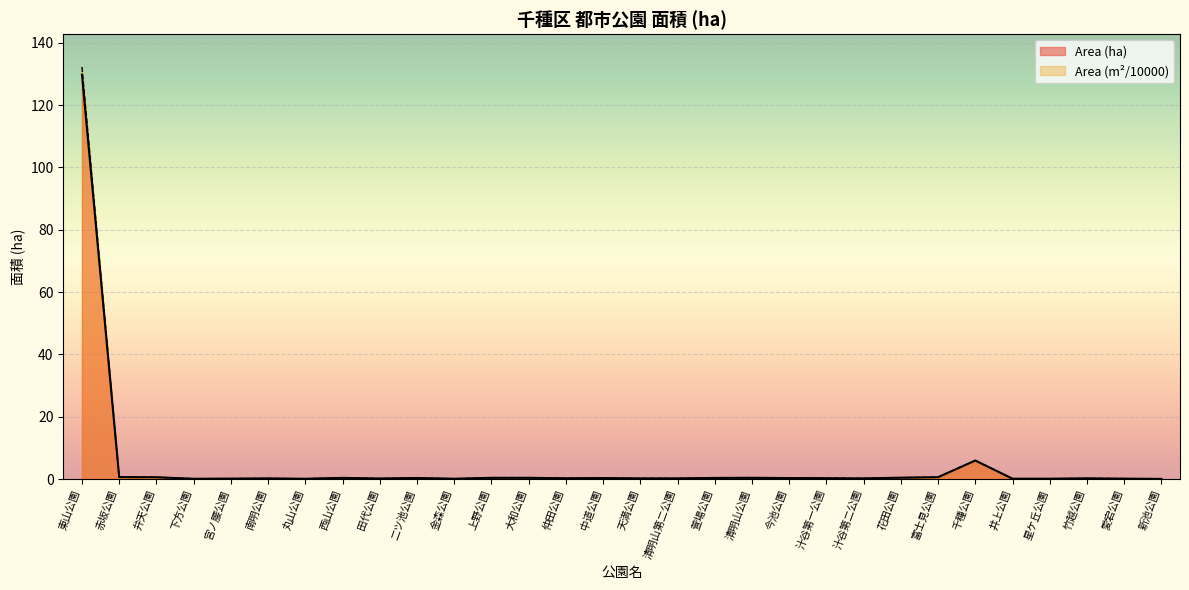

Rank the series at 竹越公園 from lowest to highest value.

Area (ha), Area (m2 / 10000)